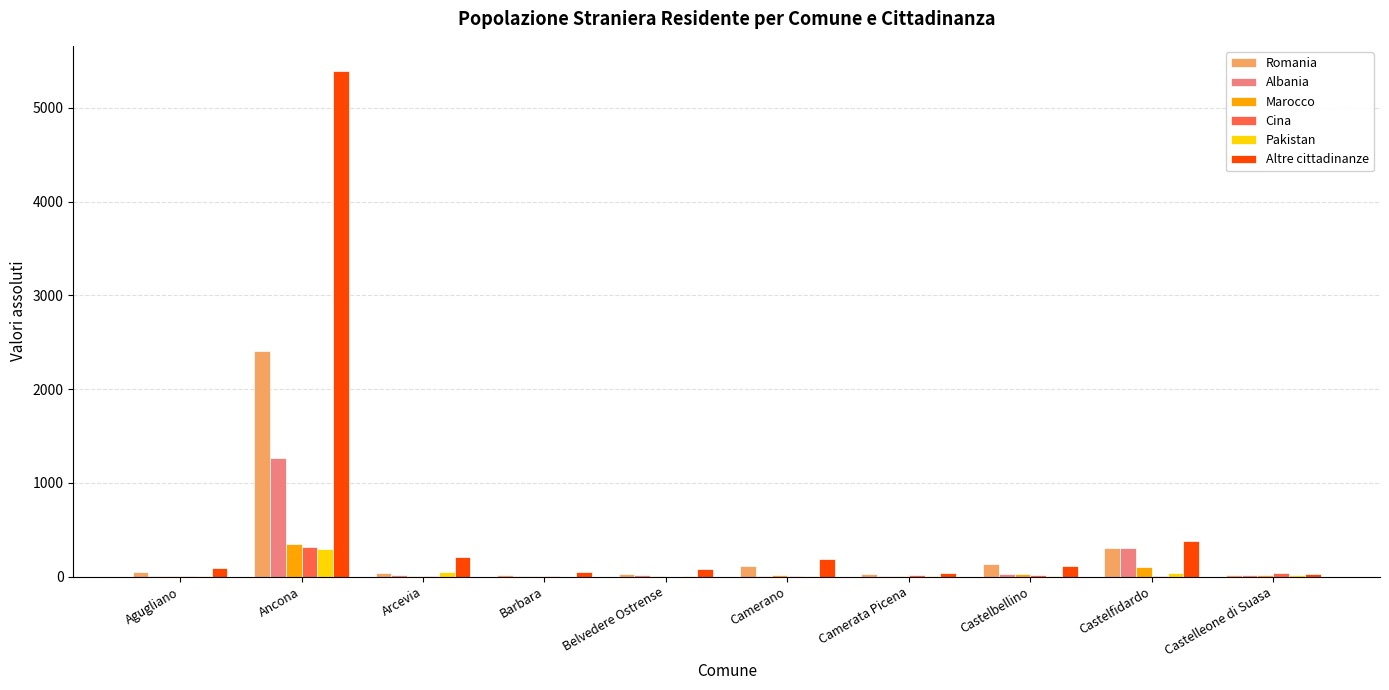

True or false: Altre cittadinanze has a value of 87 at Agugliano.

True